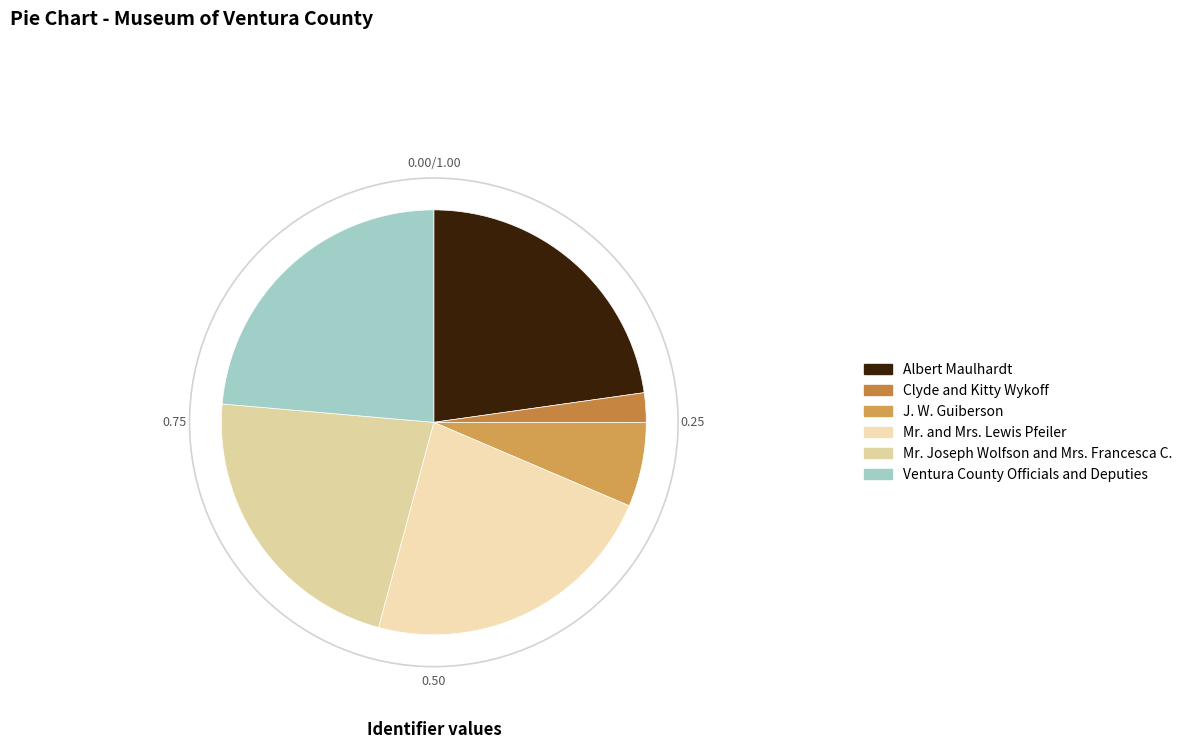

What is the ratio of the value at Mr. Joseph Wolfson and Mrs. Francesca C. to the value at Ventura County Officials and Deputies?

0.9